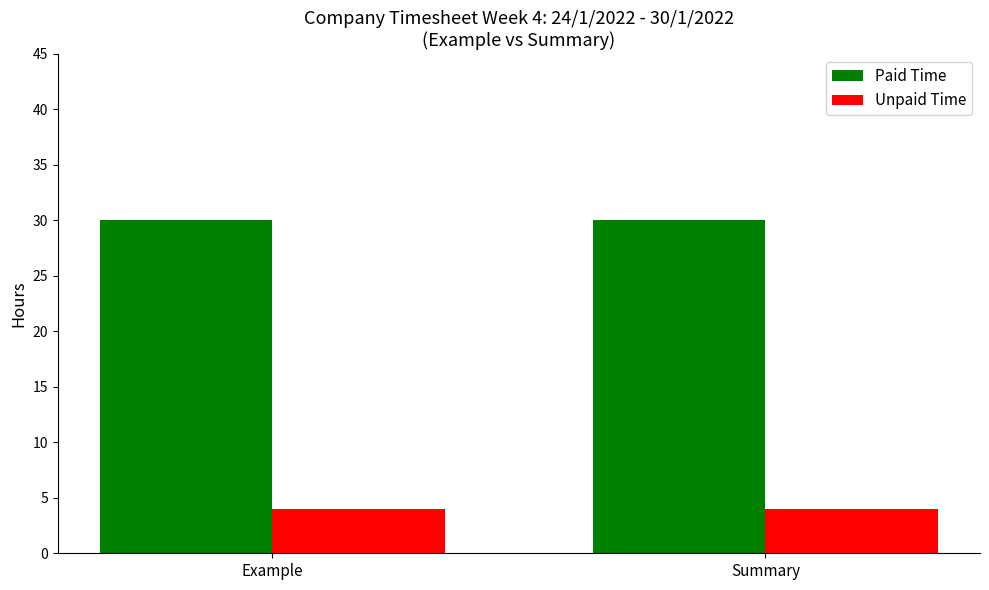

Rank the series at Summary from lowest to highest value.

Unpaid Time, Paid Time